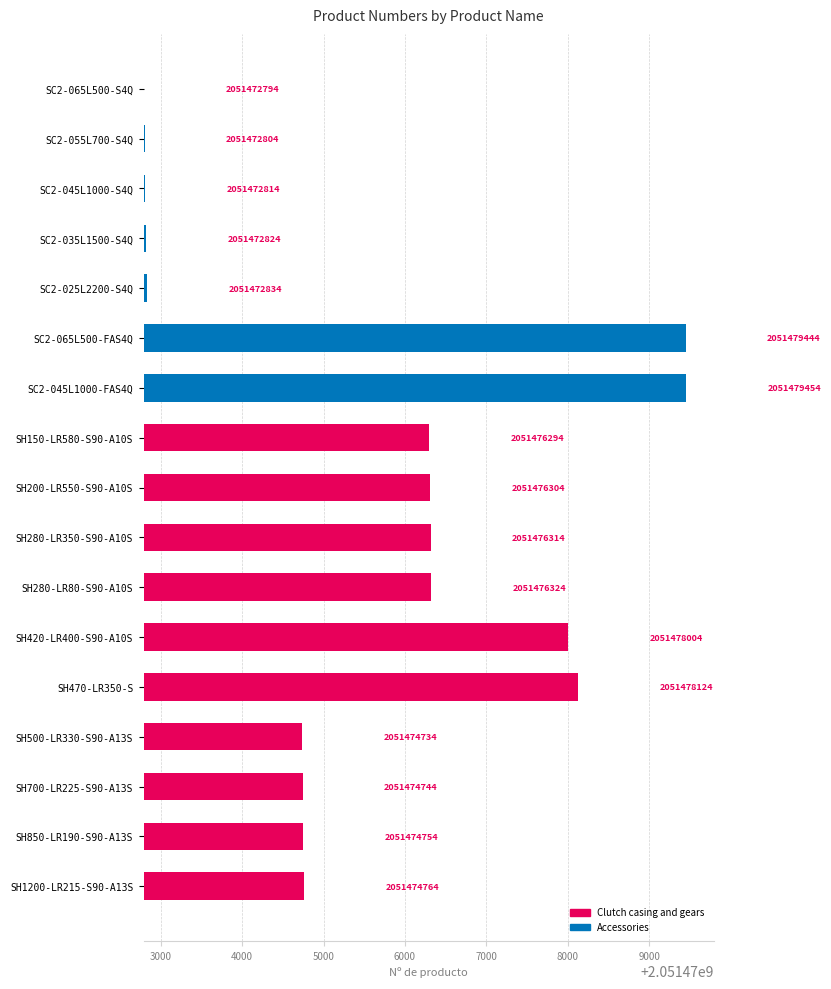

How many positive values are there?

16